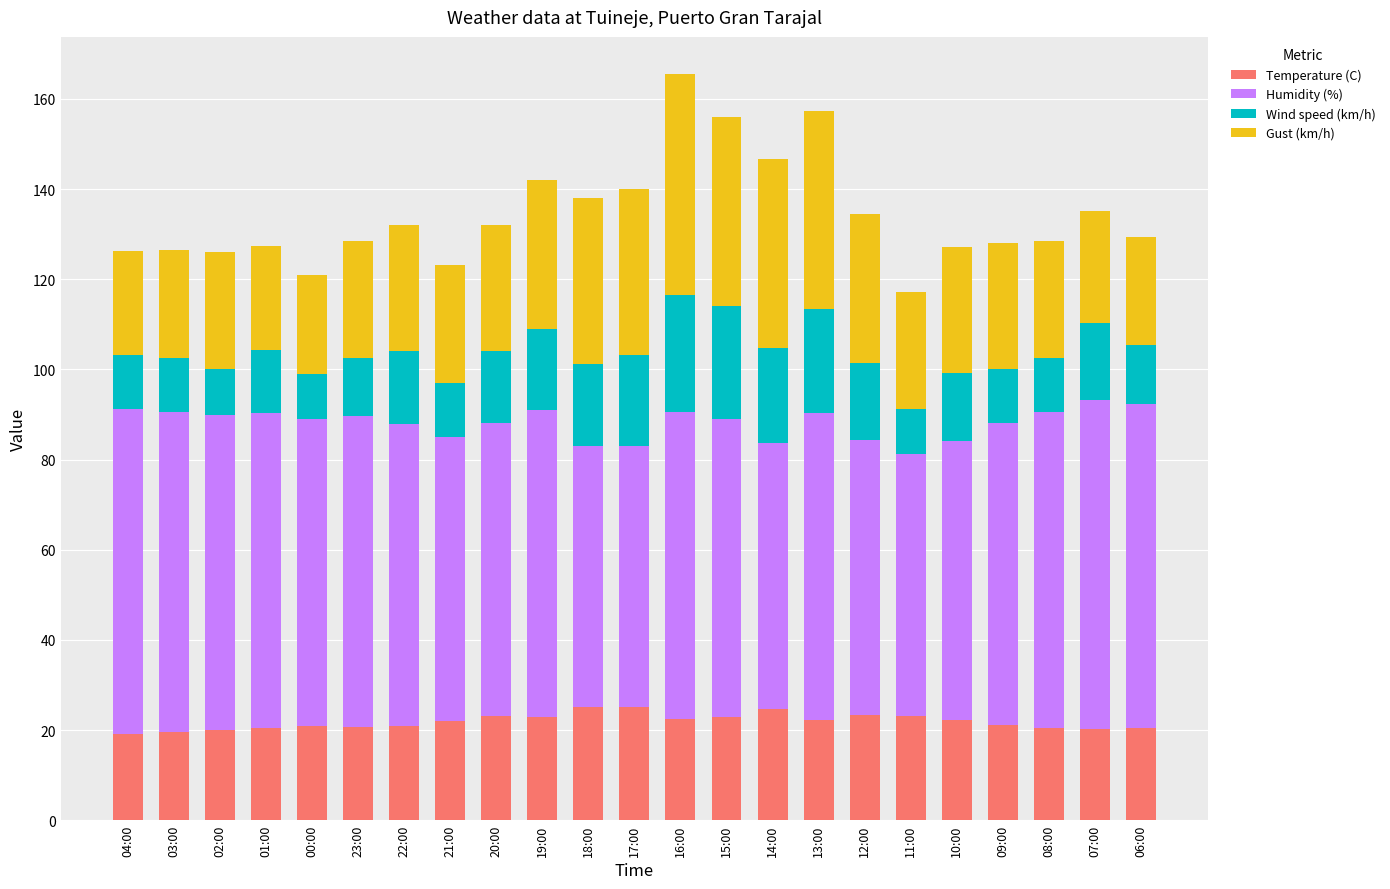

What is the minimum value for Temperature (C)?

19.2